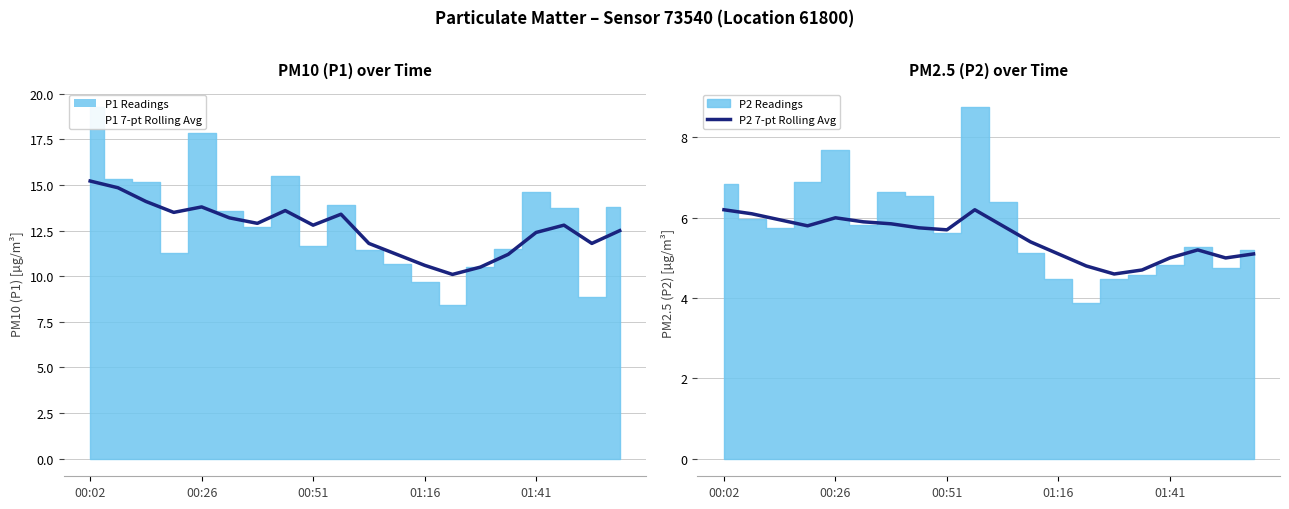

What is the difference between the second highest and minimum values in the P2 7-pt Rolling Avg series?

1.6